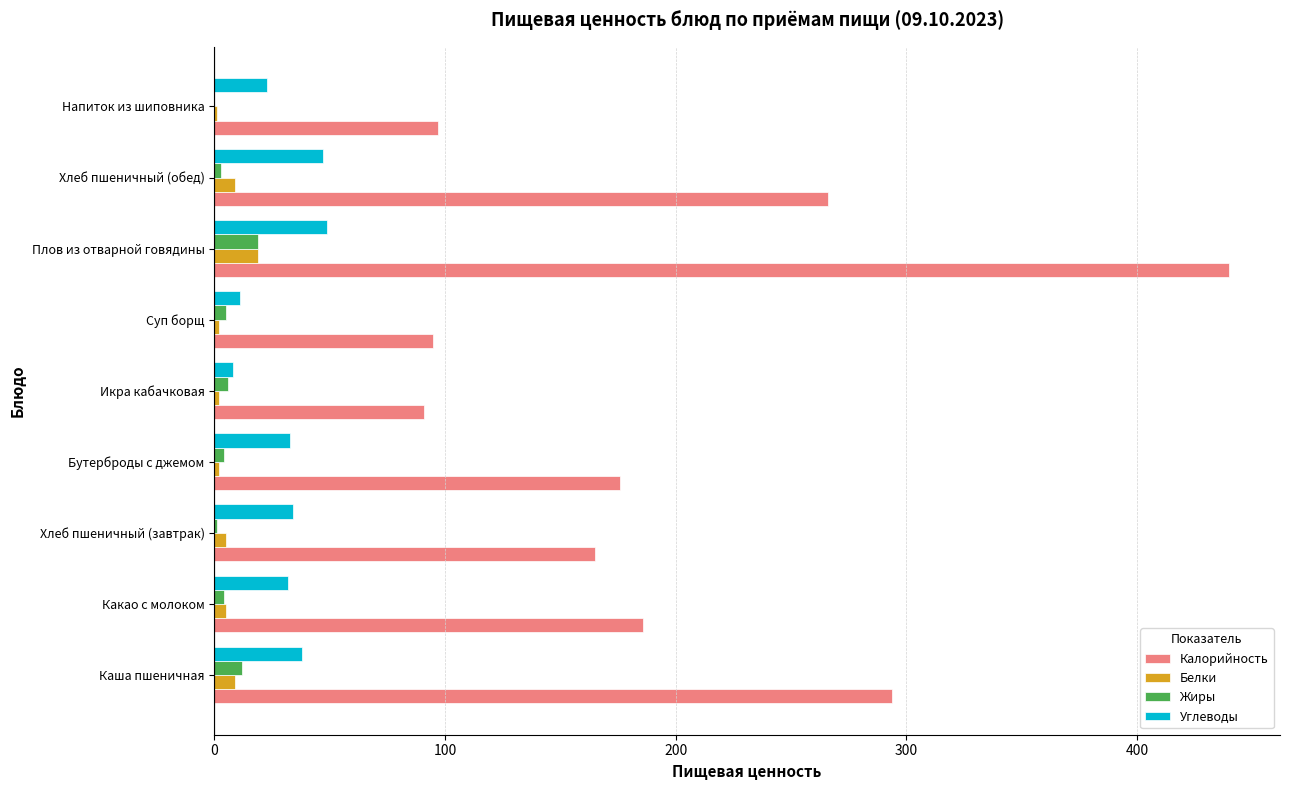

What is the highest value of the Углеводы series?

49